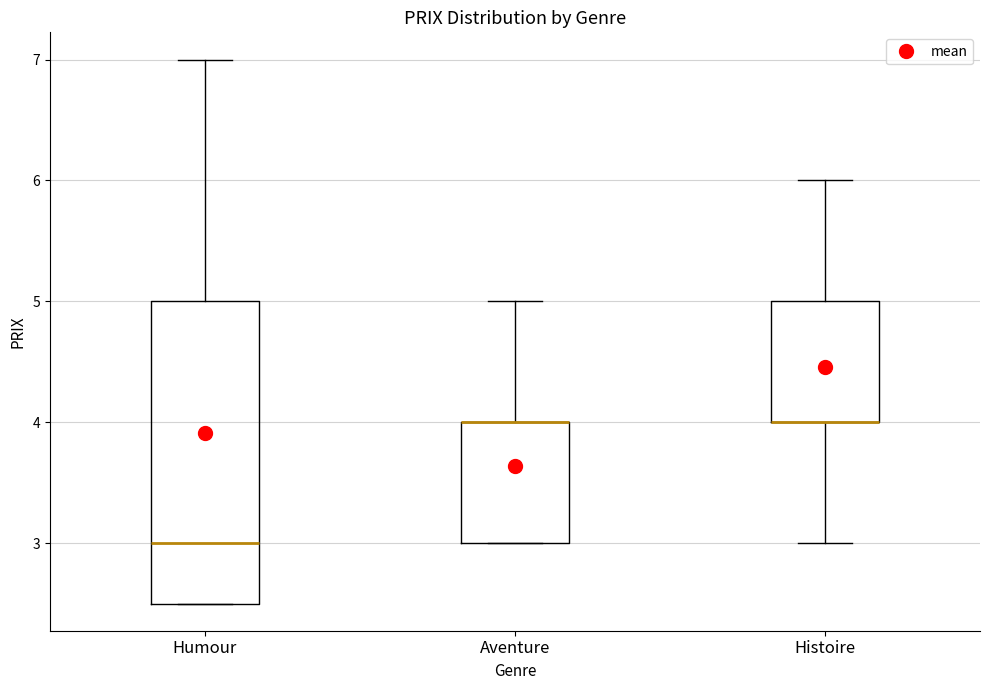

Comparing the boxes themselves (not the whiskers), which one is the tallest?

Humour